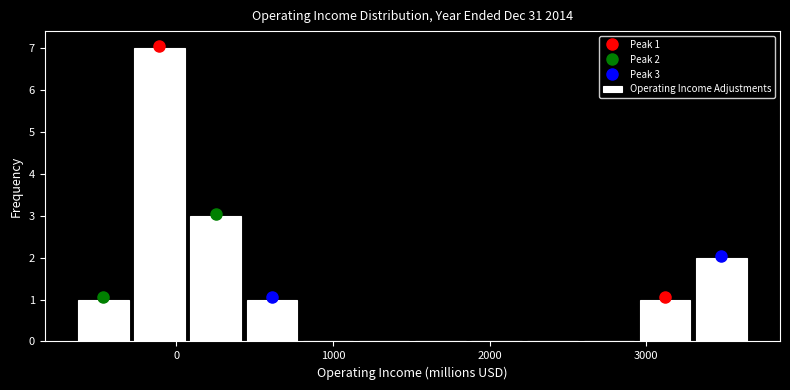

Around what value on the x-axis is the tallest bar? Give the approximate position of its centre, as read against the axis.

-100